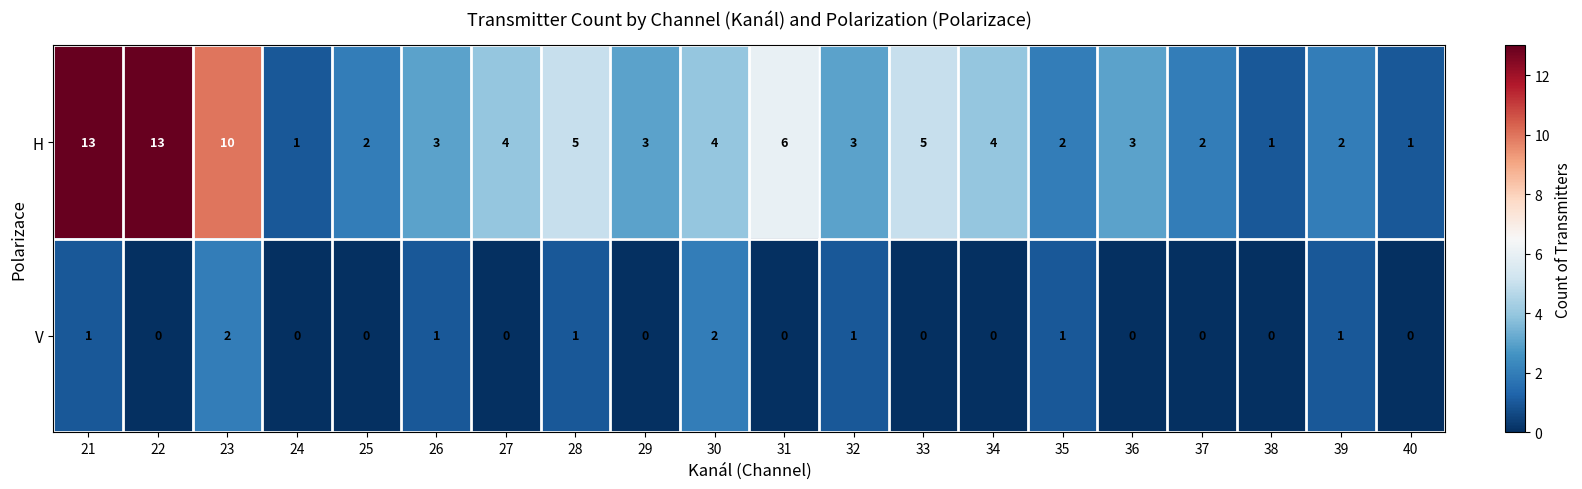

What is the difference between the highest and lowest values at 21?

12